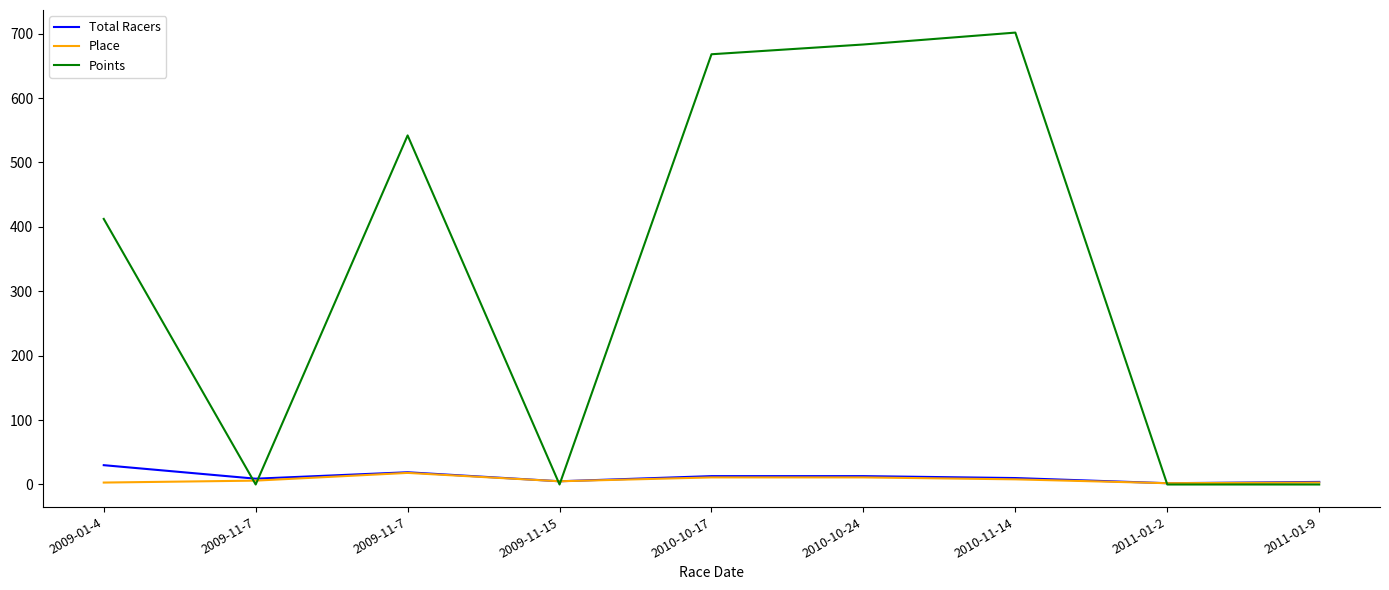

Between which two adjacent categories do Total Racers and Points first intersect?

2009-01-4 and 2009-11-7